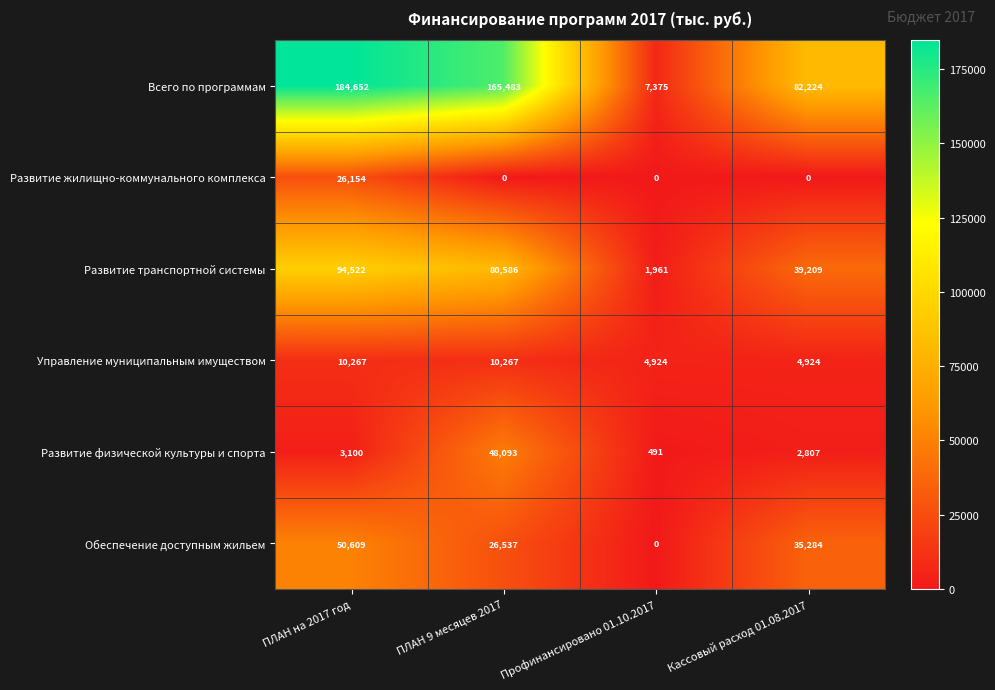

How many distinct data groups are displayed?

6